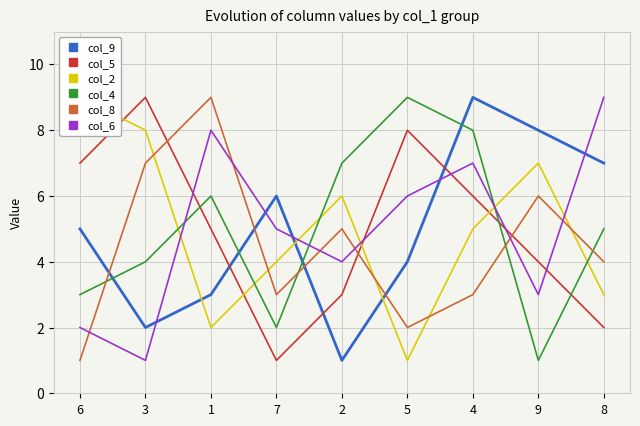

Reading left to right, what are all the values shown in this chart?

col_9: 5	2	3	6	1	4	9	8	7
col_5: 7	9	5	1	3	8	6	4	2
col_2: 9	8	2	4	6	1	5	7	3
col_4: 3	4	6	2	7	9	8	1	5
col_8: 1	7	9	3	5	2	3	6	4
col_6: 2	1	8	5	4	6	7	3	9